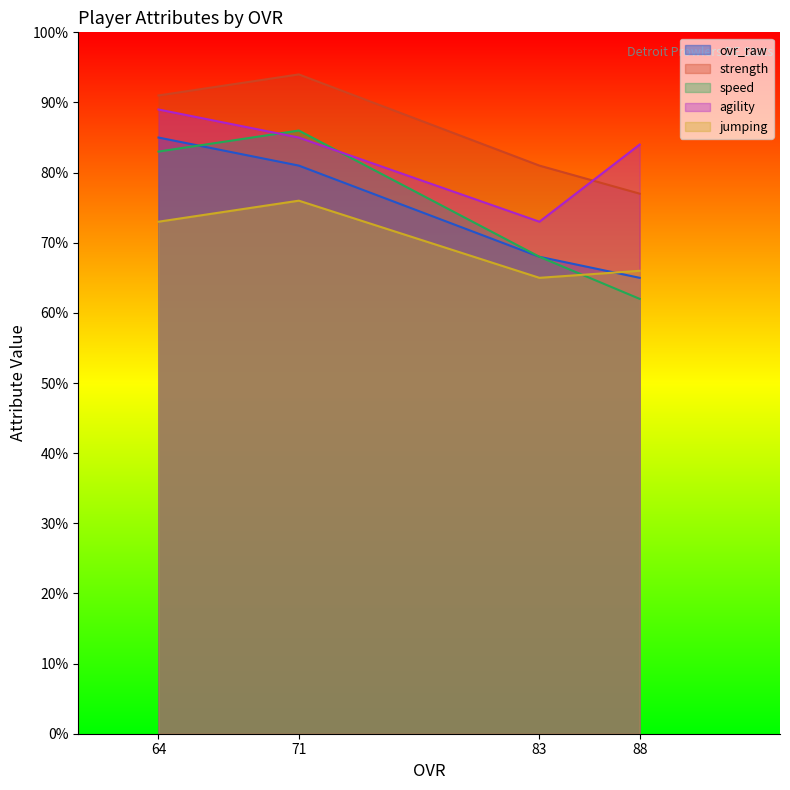

What value does the speed series have at 71, to the nearest 5?

85